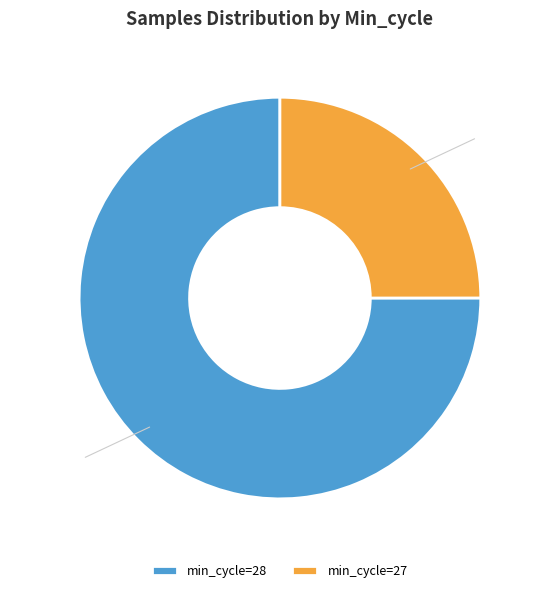

Between min_cycle=28 and min_cycle=27, which is larger?

min_cycle=28